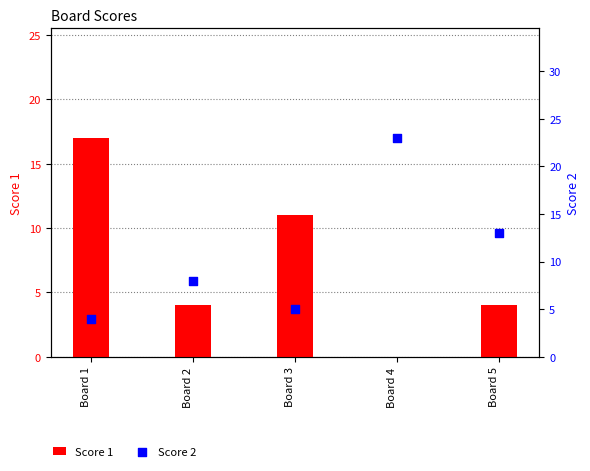

Which series reaches the minimum Y coordinate?

Score 1